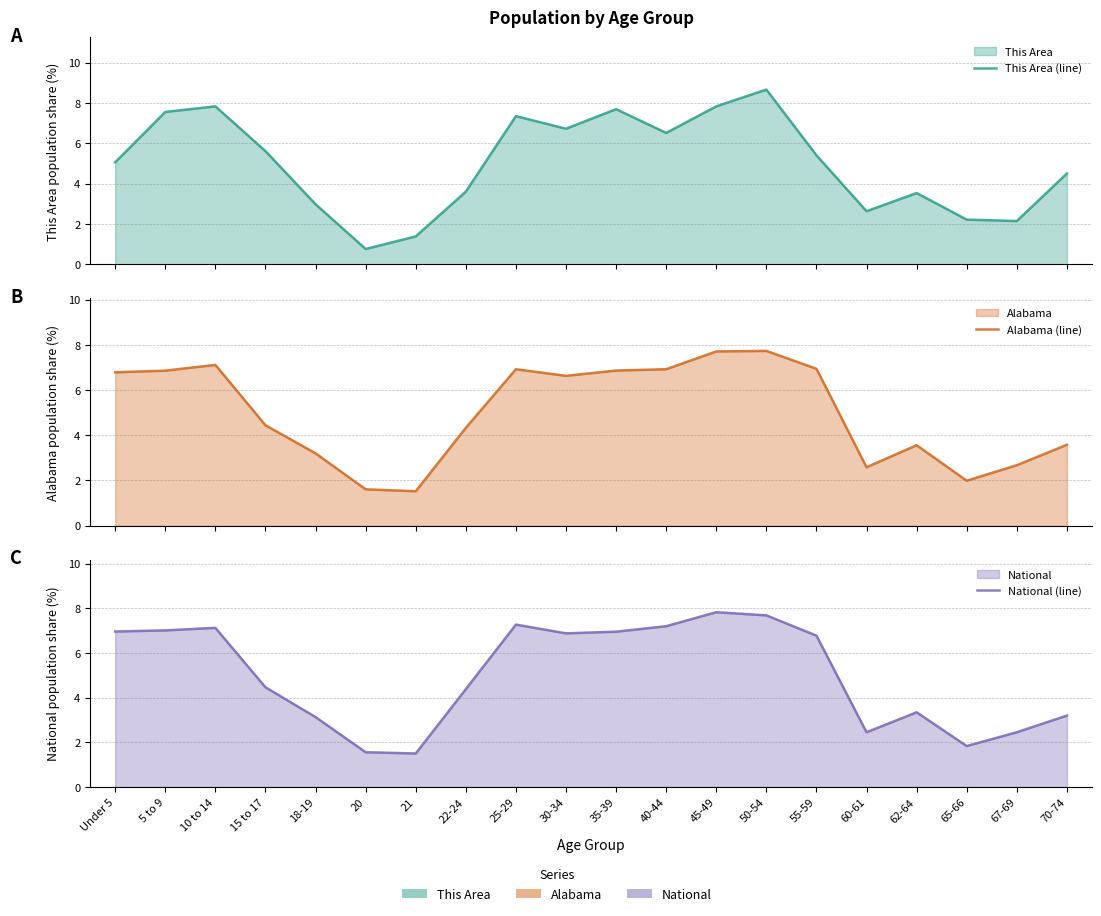

What is the average value of the Alabama (line) series?

5.0